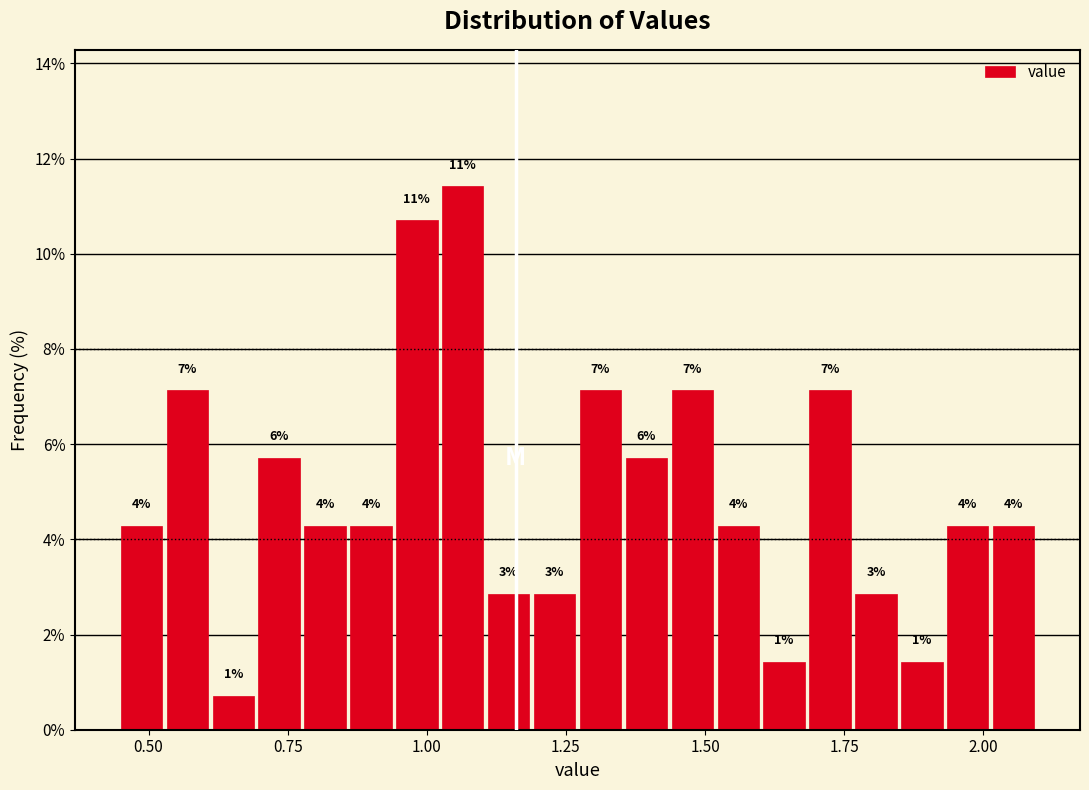

Around what value on the x-axis is the tallest bar? Give the approximate position of its centre, as read against the axis.

1.05